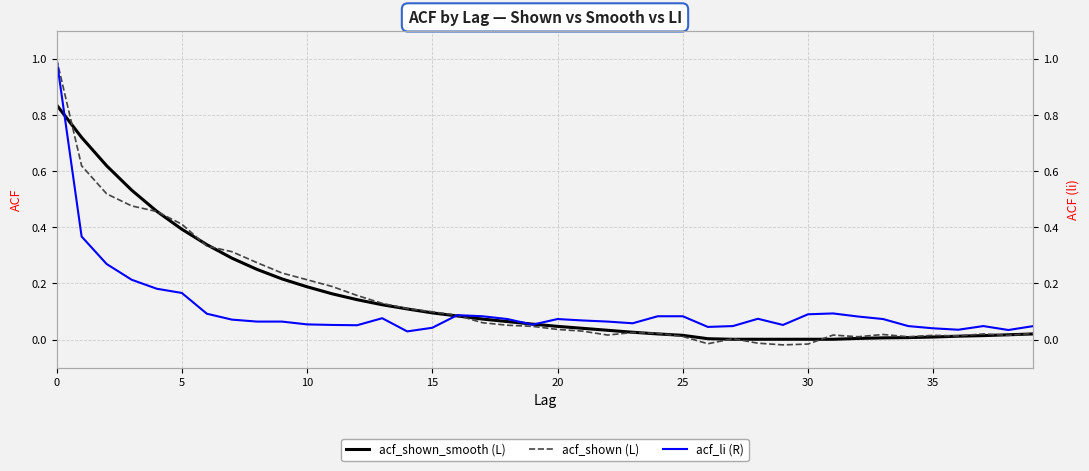

How many times do acf_shown (L) and acf_li (R) cross each other?

1